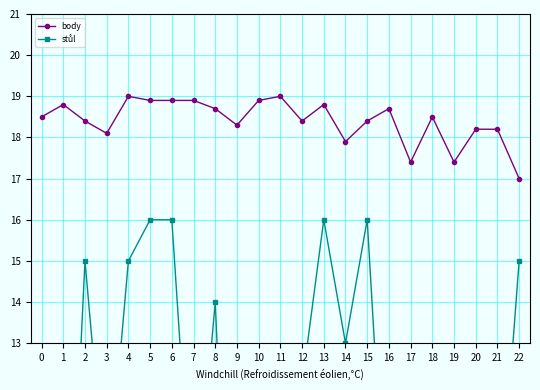

At how many categories does at least one series exceed 7?

23